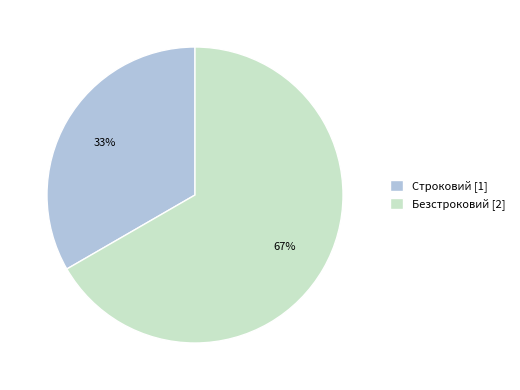

Is the sum of Безстроковий [2] and Строковий [1] greater than half?

Yes